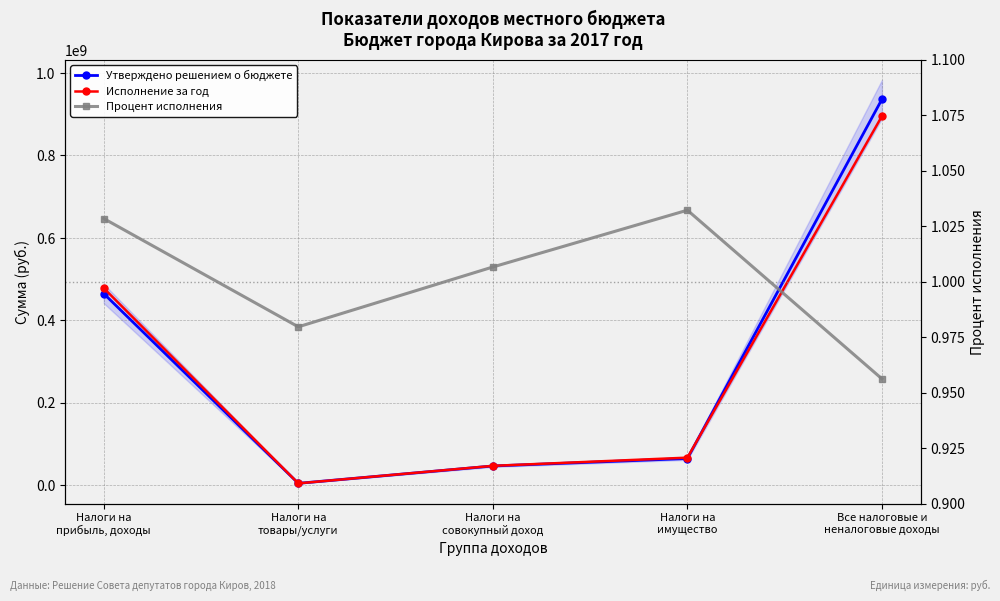

What is the difference between the maximum and second lowest values in the Исполнение за год series?

847886242.9